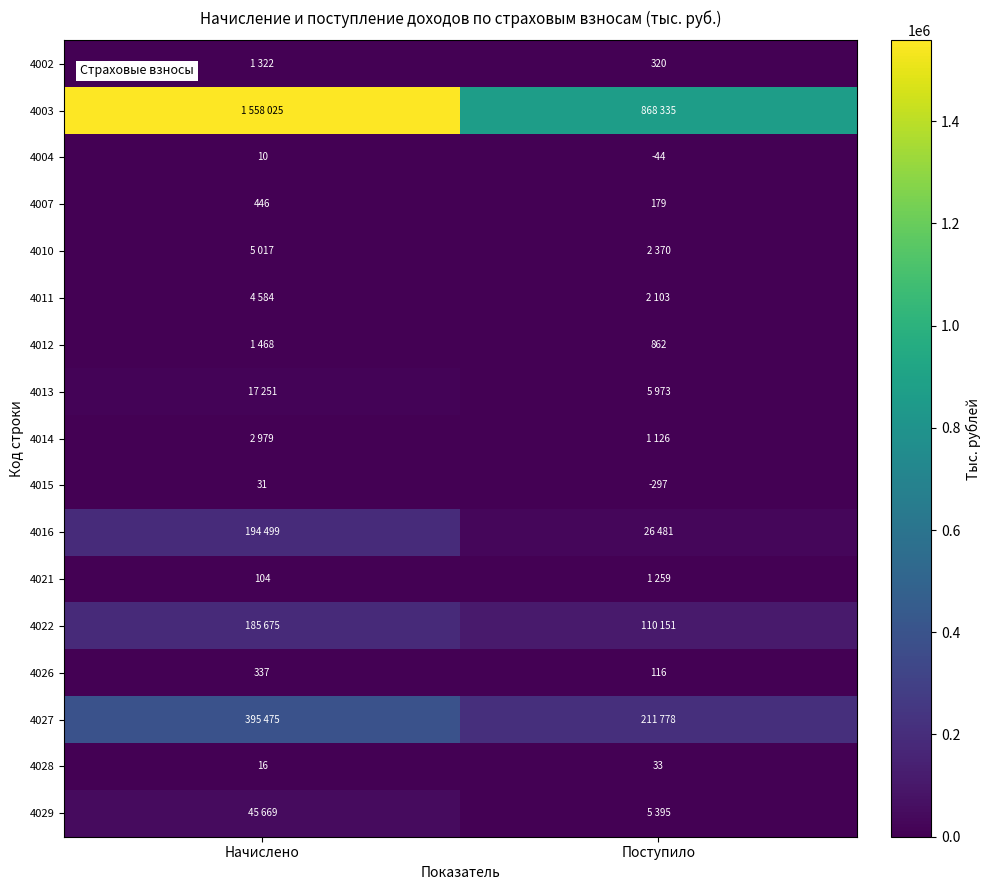

What is the sum of all 4028 values?

49